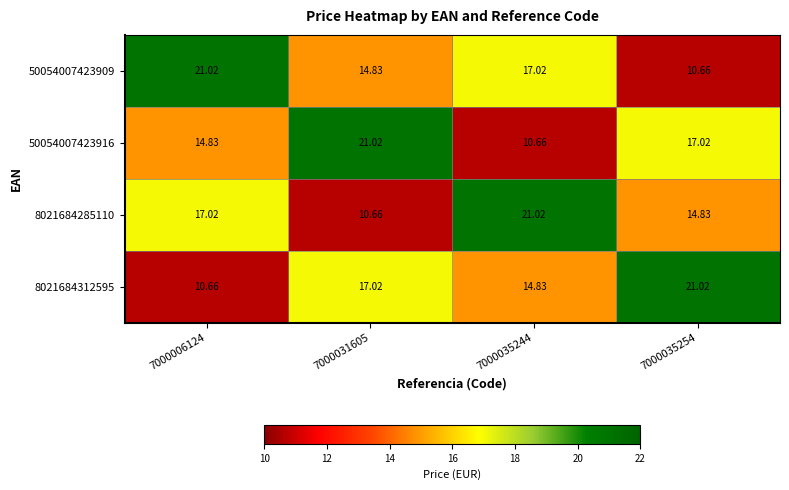

Is the value of 8021684285110 at 7000031605 greater than the value of 50054007423909 at 7000031605?

No